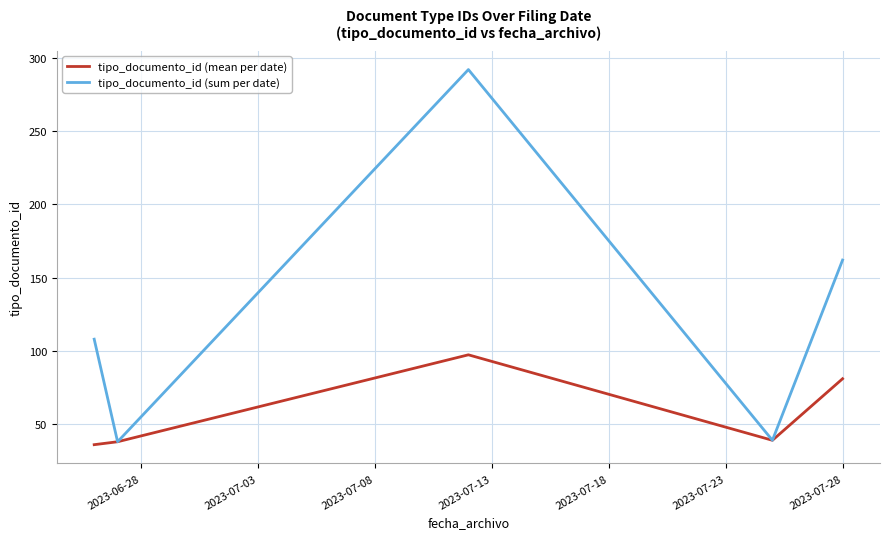

What is the minimum value for tipo_documento_id (mean per date)?

36.0